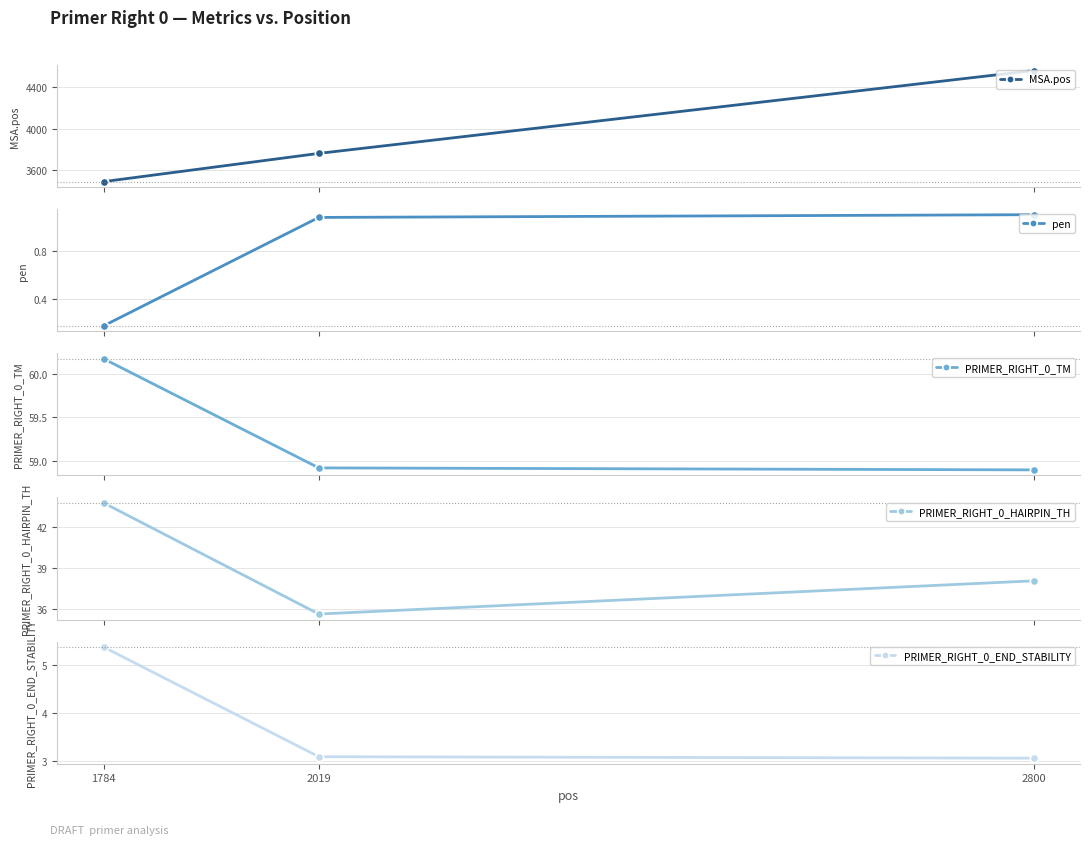

Which series has the largest range (max minus min)?

MSA.pos